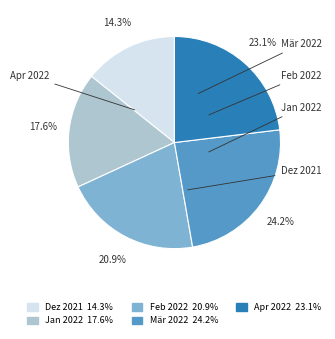

Count the number of slices in the pie.

5